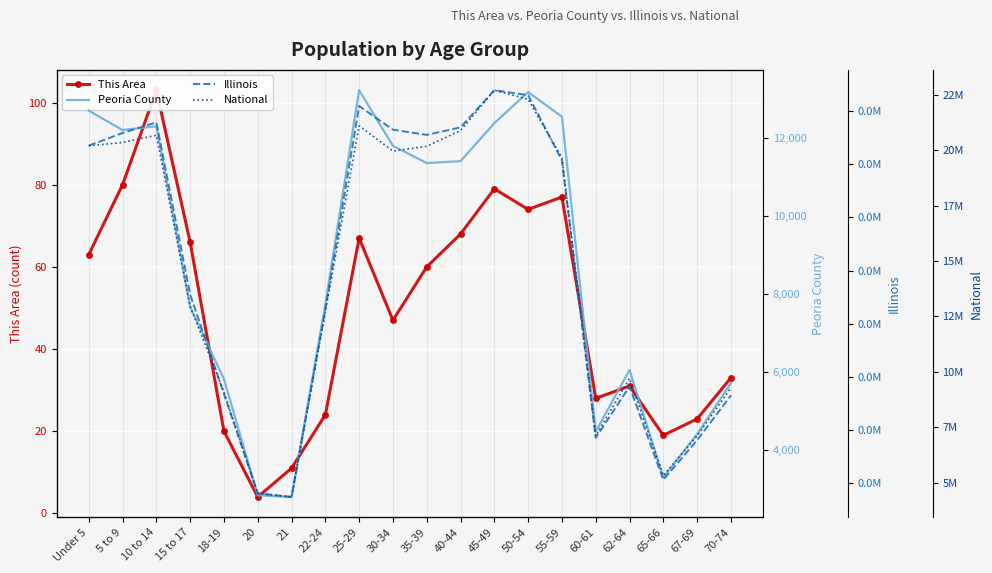

True or false: Illinois and This Area intersect in this chart.

False